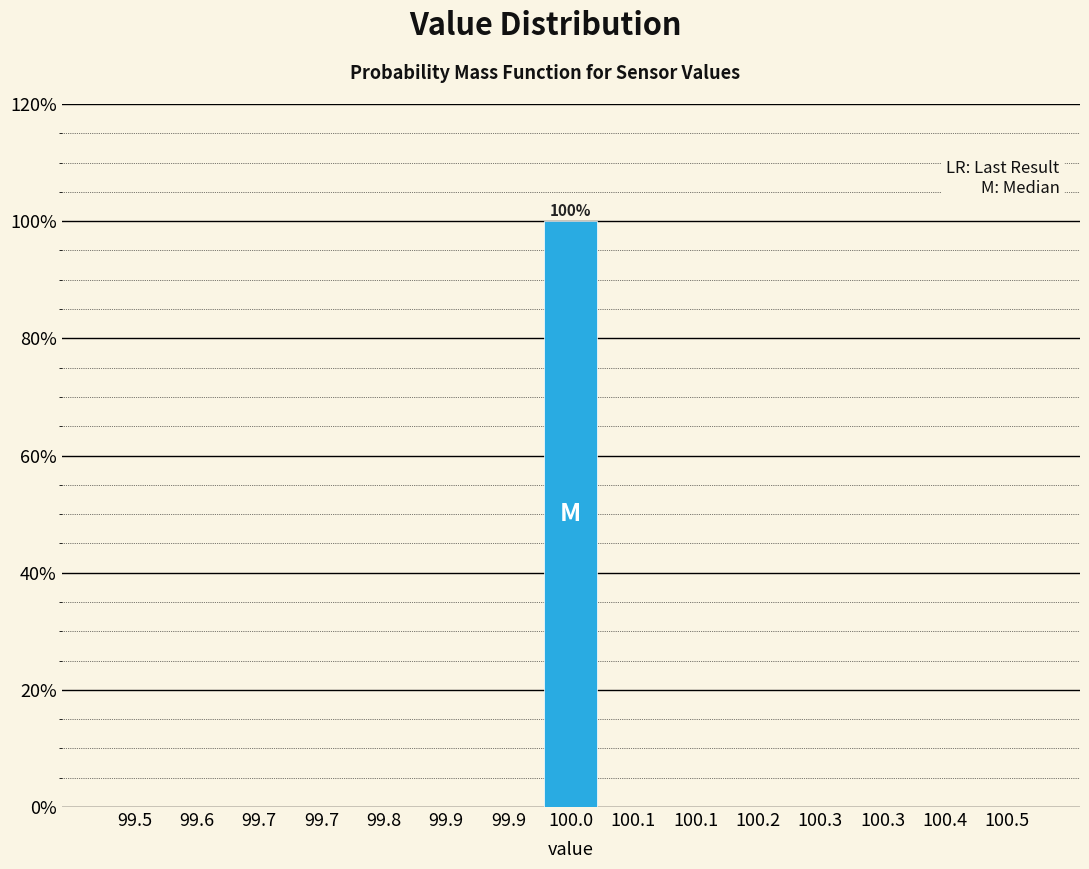

Count the number of categories in the chart.

15